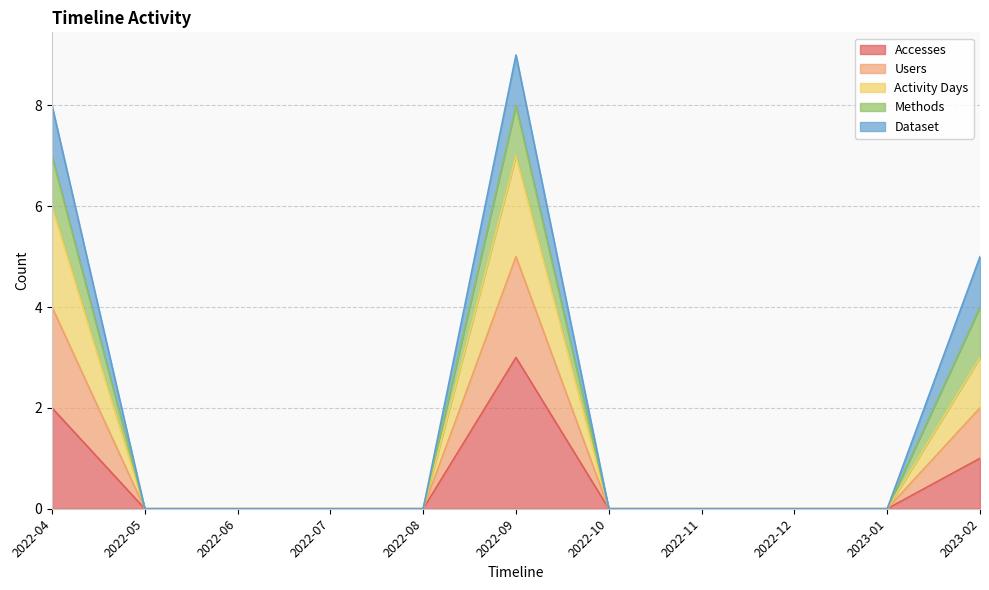

Rank the categories by Users value from highest to lowest.

2022-09, 2022-04, 2023-02, 2022-05, 2022-06, 2022-07, 2022-08, 2022-10, 2022-11, 2022-12, 2023-01